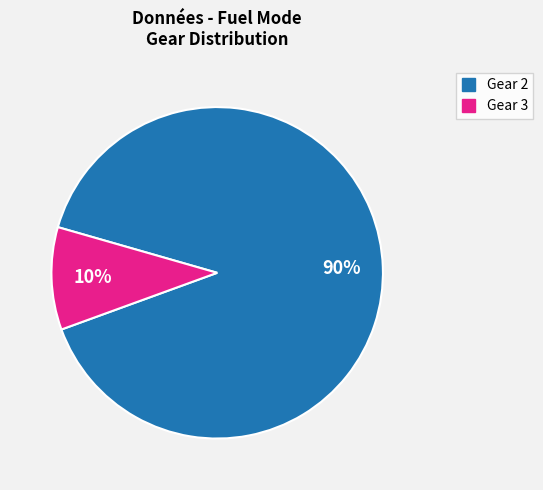

Is there a majority slice in this chart?

Yes